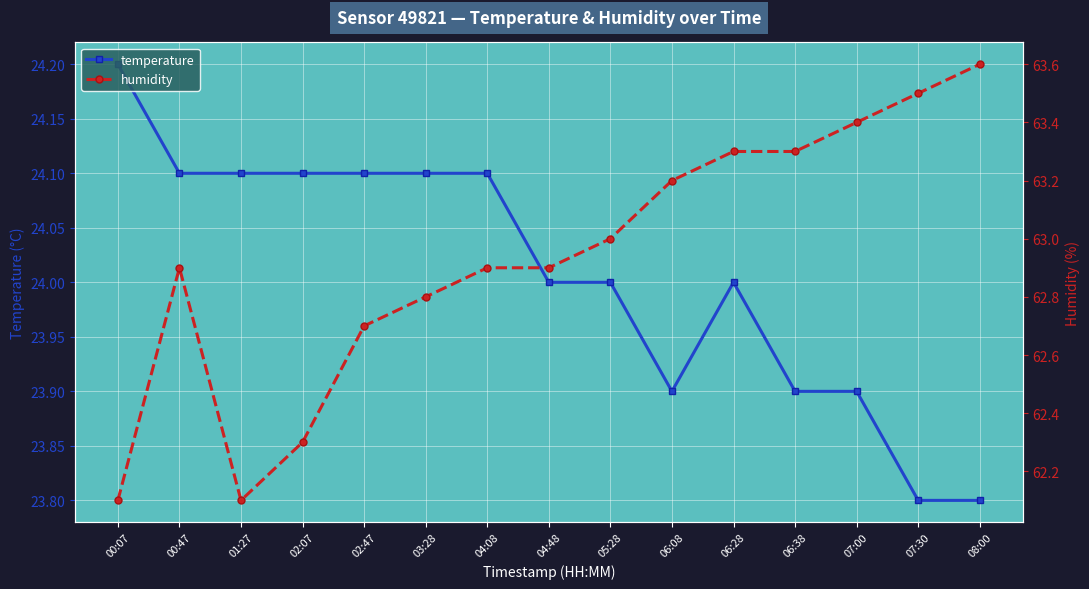

At which category does the chart reach its peak across all series?

08:00